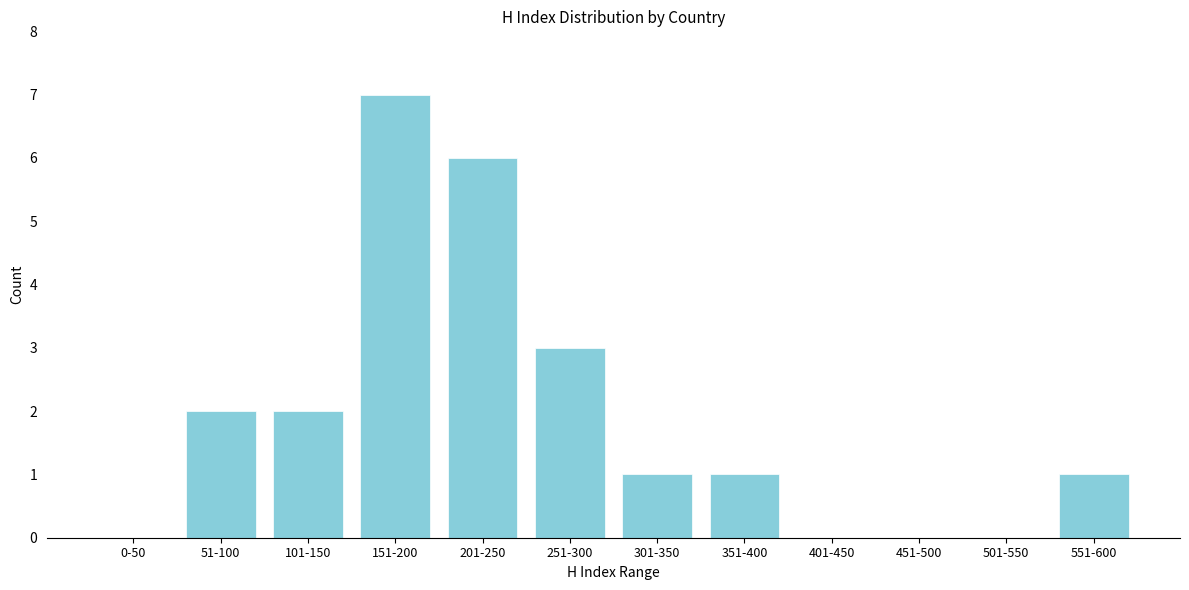

What is the greatest value displayed?

7